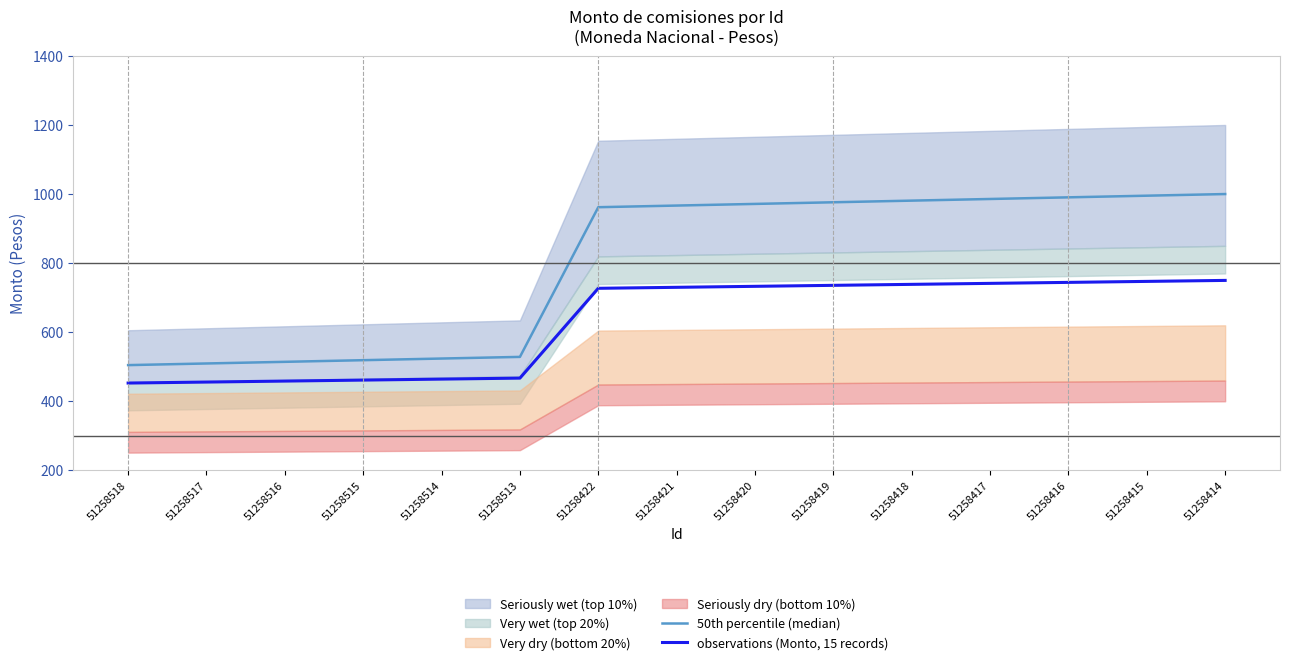

At which category is the sum across all series the highest?

51258414